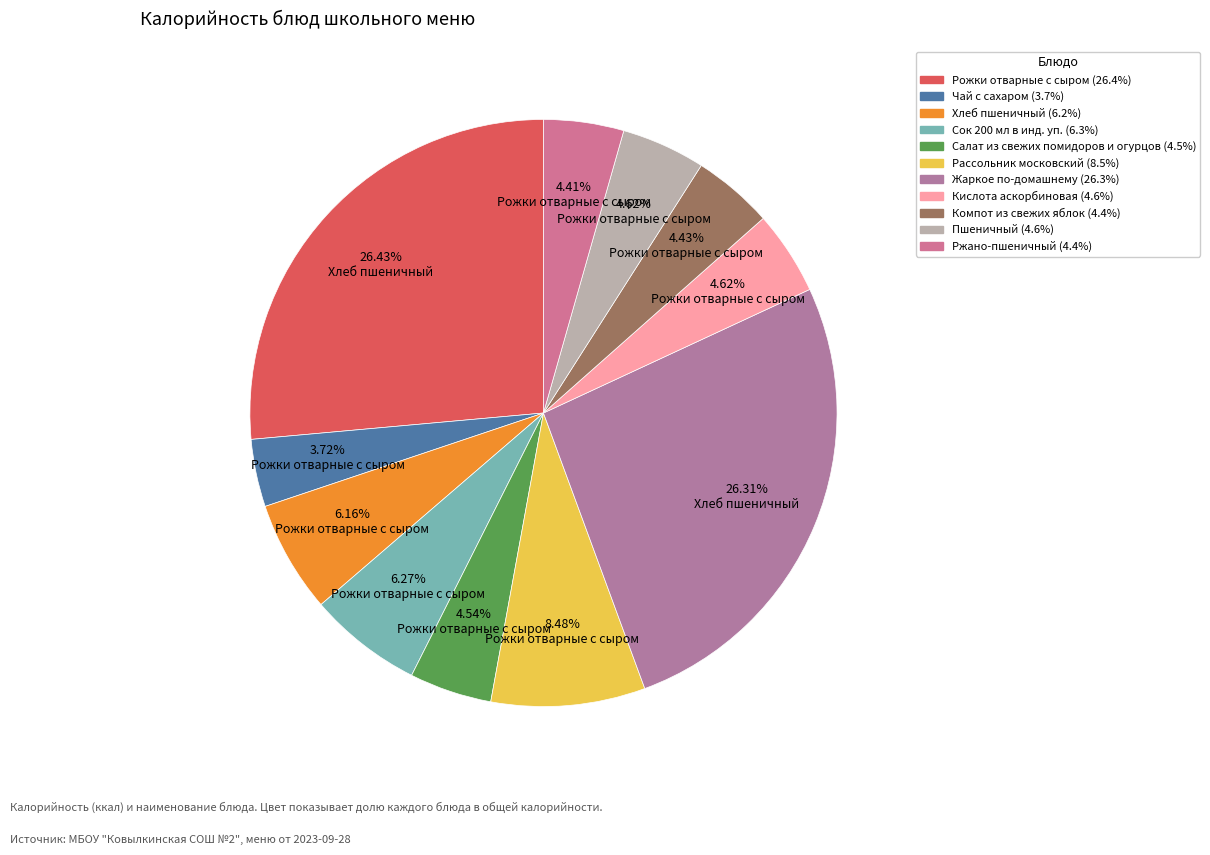

What is the change in value from Чай с сахаром to Ржано-пшеничный?

+9.9